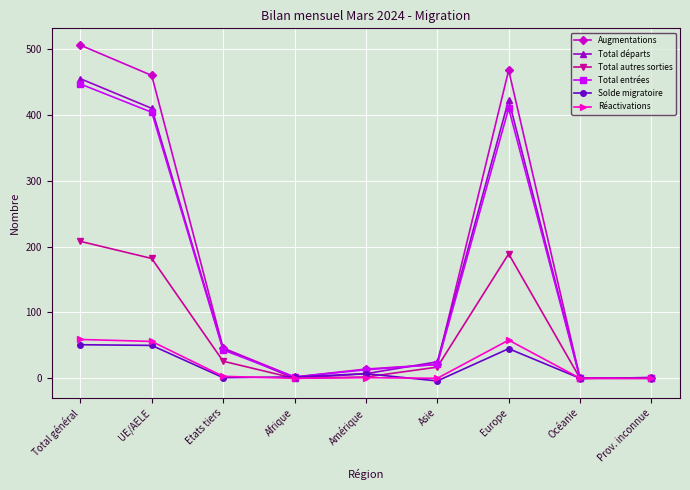

What is the sum of the Augmentations values at Amérique and Total général?

520